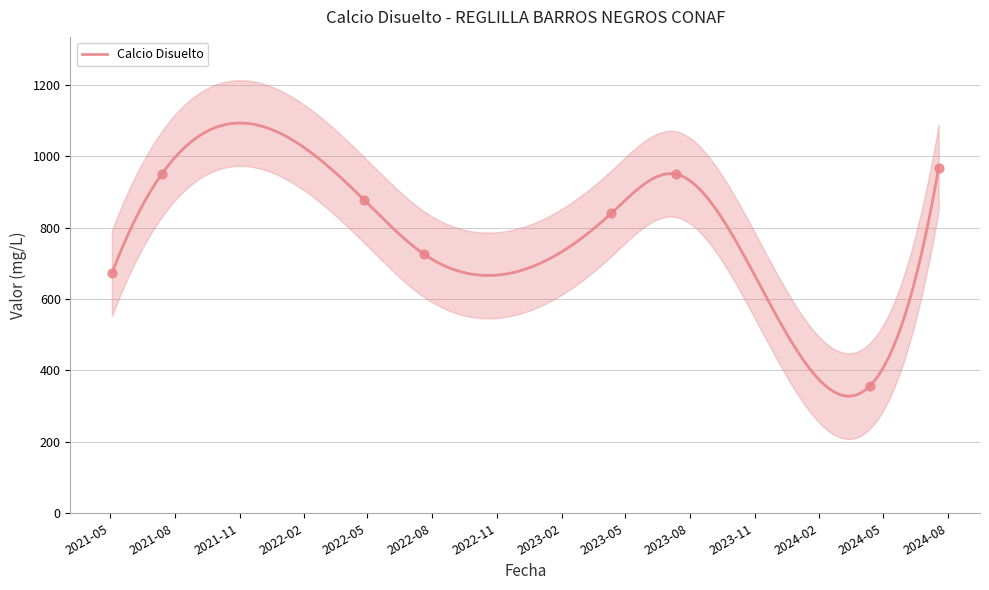

Which has a higher value, 2024-07-19 or 2024-04-12?

2024-07-19